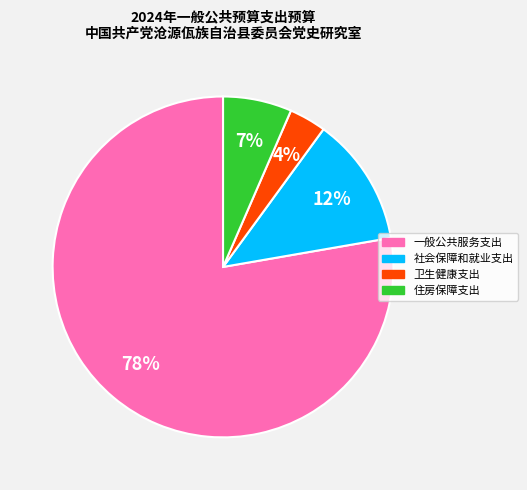

Which has a higher value, 卫生健康支出 or 一般公共服务支出?

一般公共服务支出